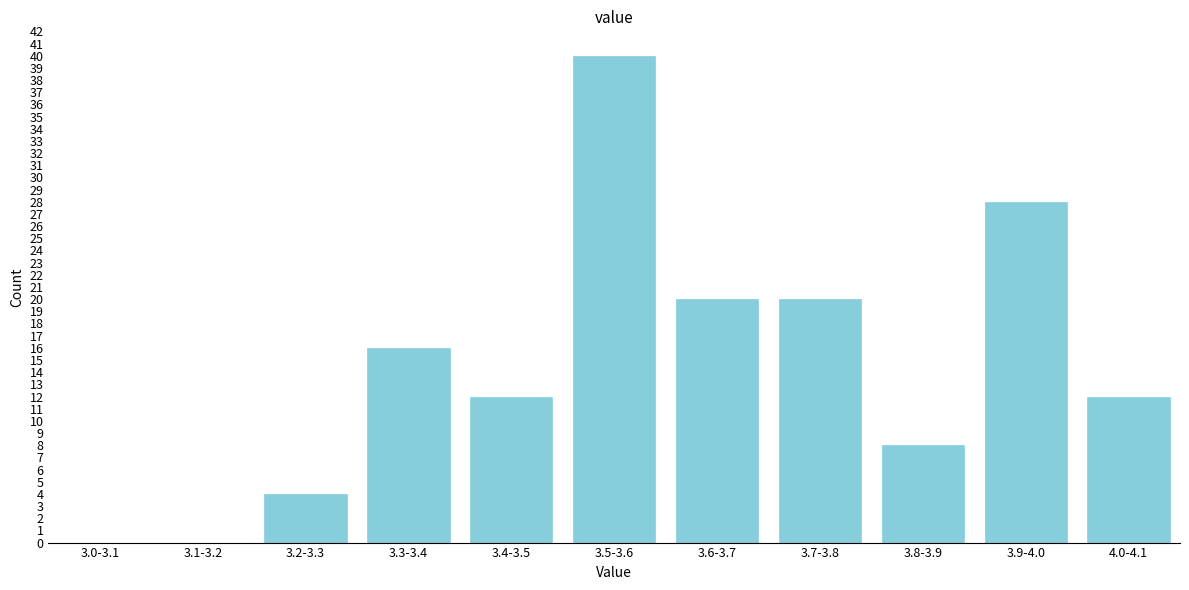

Reading left to right, extract all data points from this chart.

3.0-3.1=0	3.1-3.2=0	3.2-3.3=4	3.3-3.4=16	3.4-3.5=12	3.5-3.6=40	3.6-3.7=20	3.7-3.8=20	3.8-3.9=8	3.9-4.0=28	4.0-4.1=12